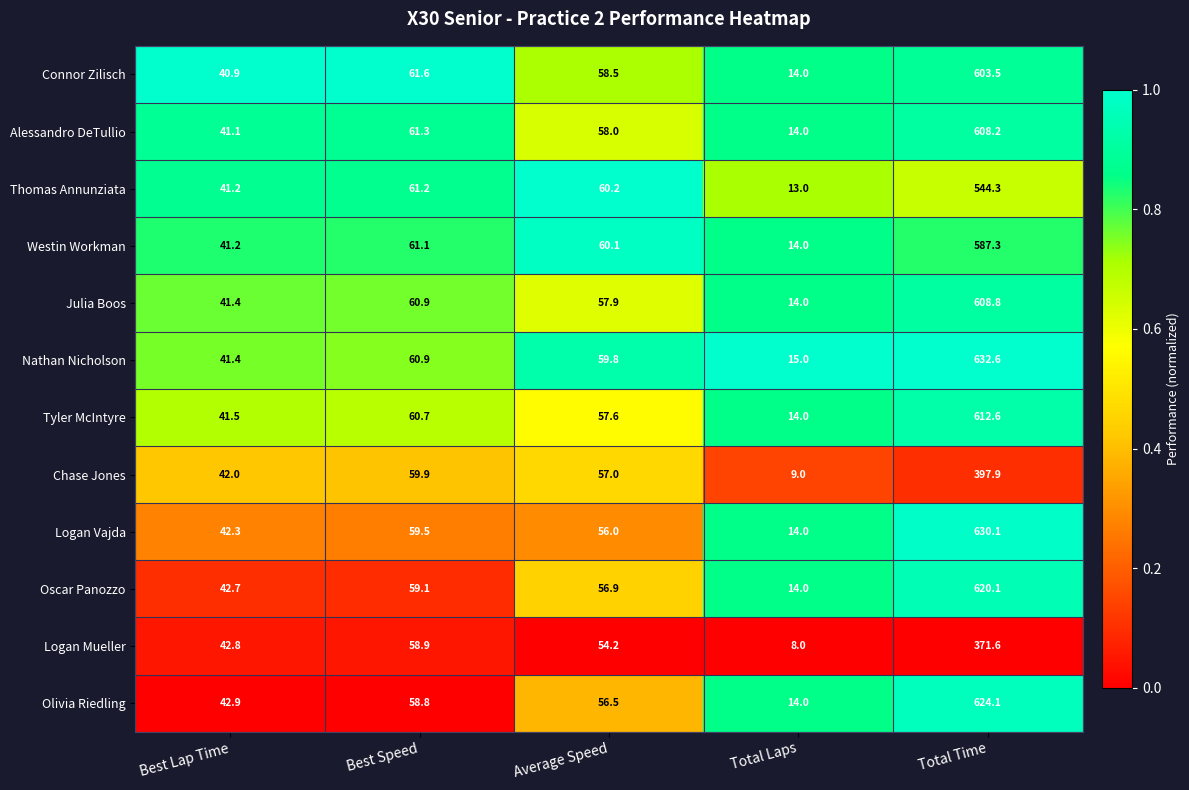

What is the average value of the Logan Mueller series?

107.1